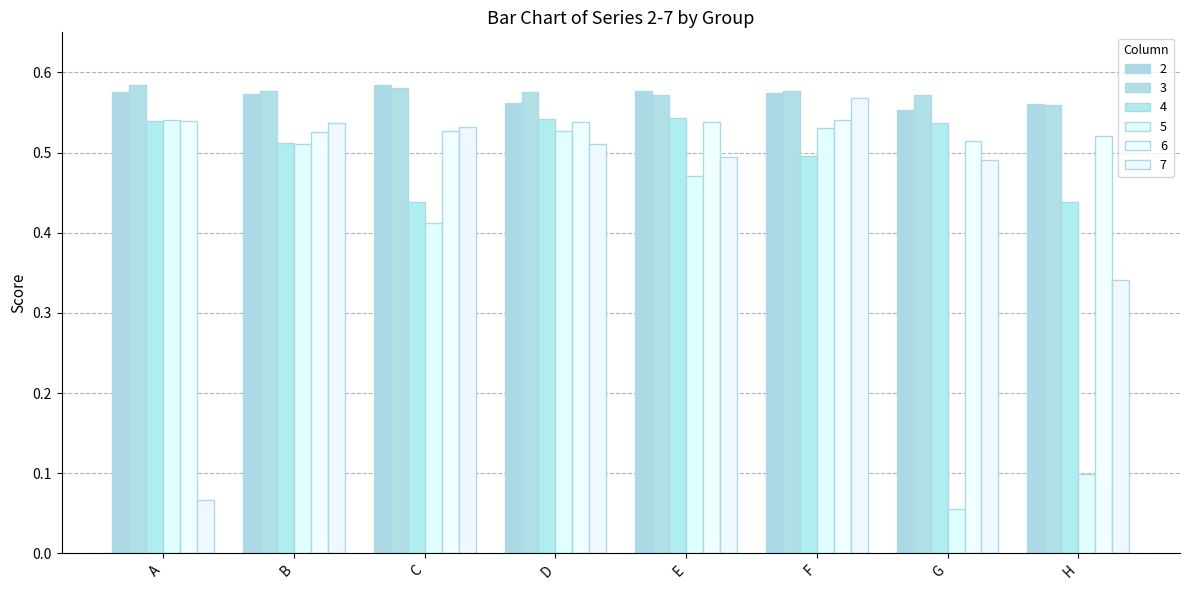

Does the chart contain any negative values?

No